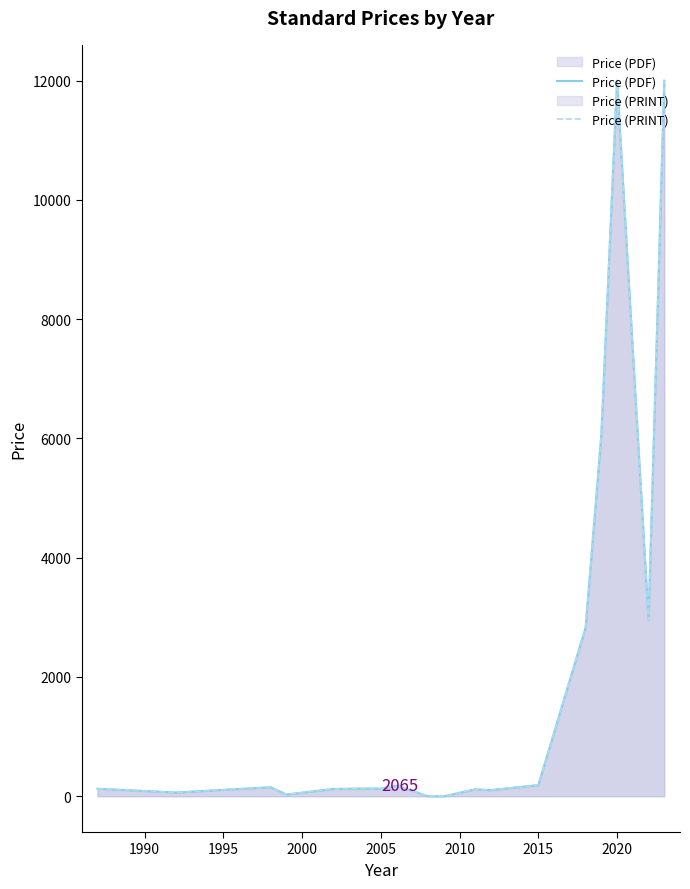

At 2015, list the series in order from largest to smallest.

Price (PDF), Price (PRINT)